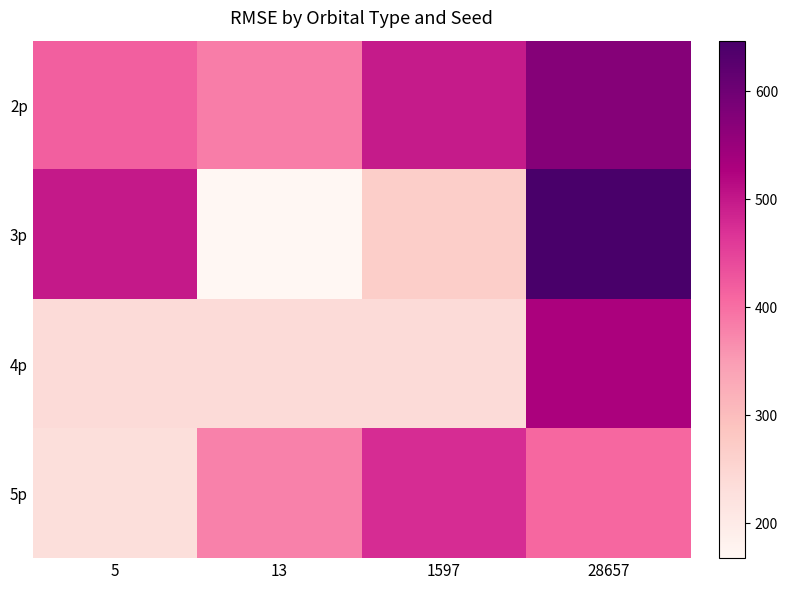

Between 13 and 5, which is larger?

5